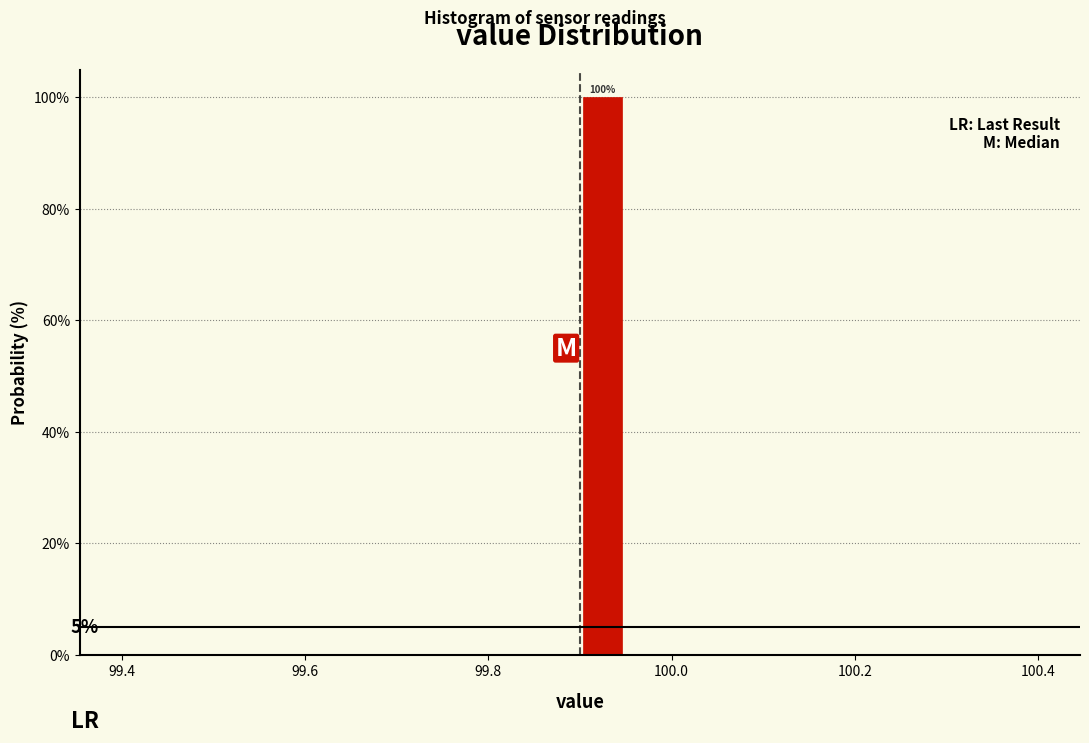

Read against the x-axis, roughly where is the centre of the tallest bar?

99.92